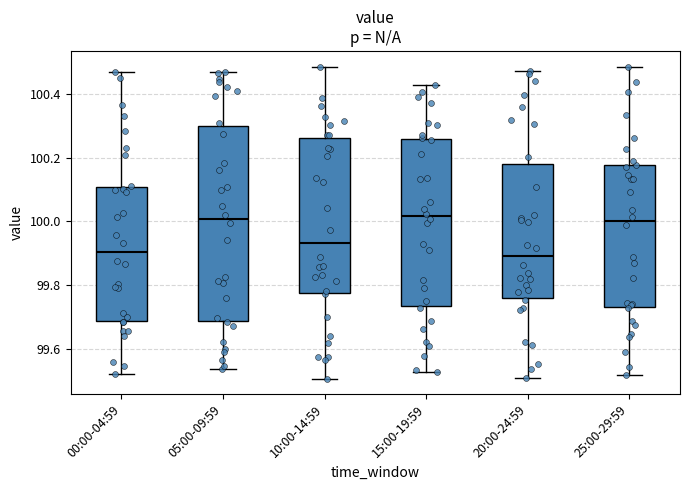

Comparing the boxes themselves (not the whiskers), which one is the tallest?

05:00-09:59